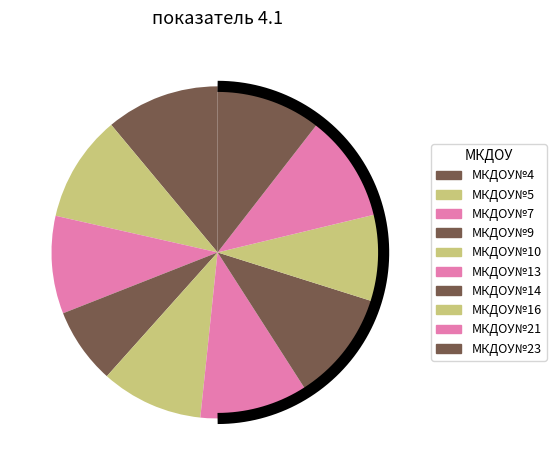

True or false: МКДОУ№14 accounts for 11% of the total.

True